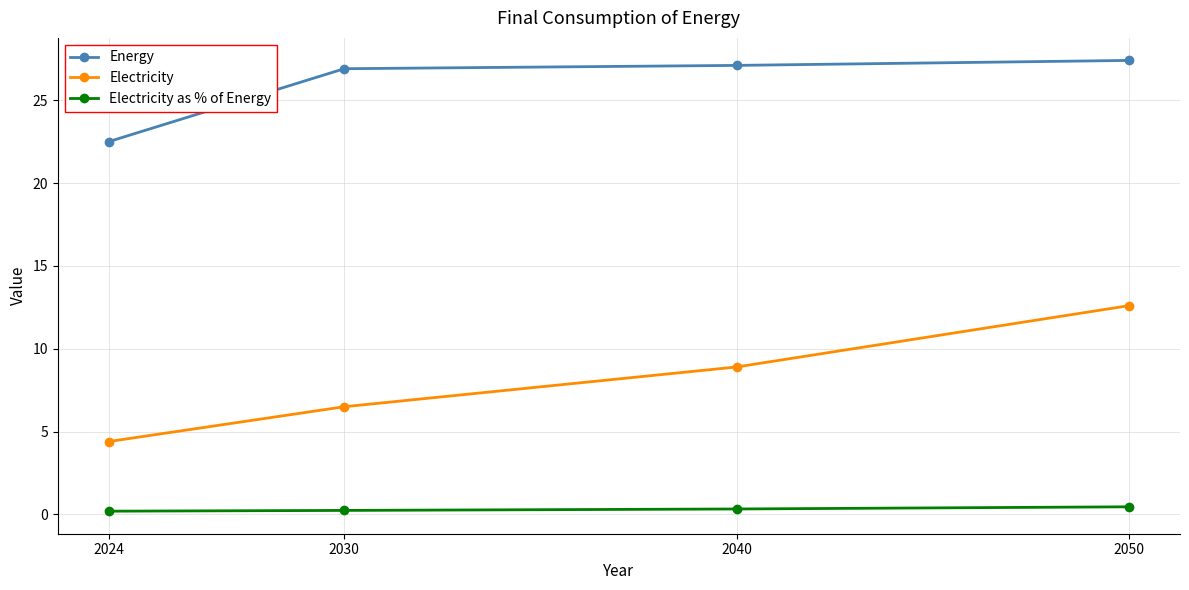

True or false: Electricity has more than 0 points higher than both neighbors.

False